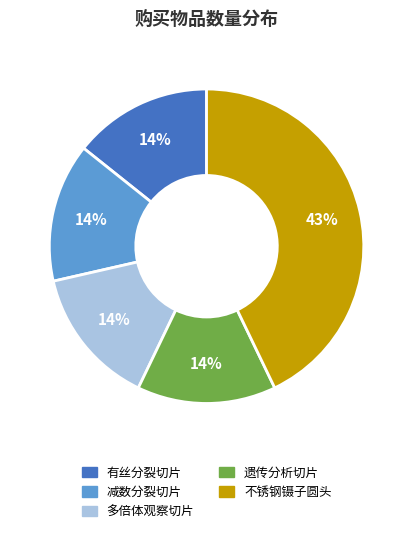

Does any single category account for the majority?

No